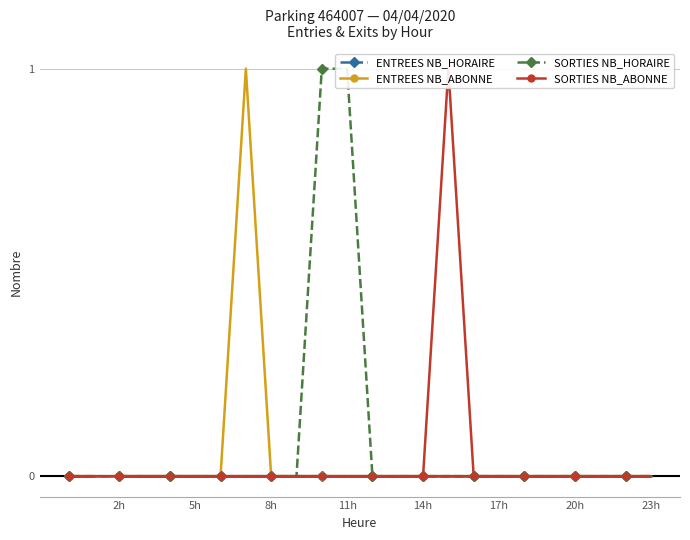

What is the sum of all SORTIES NB_ABONNE values?

1